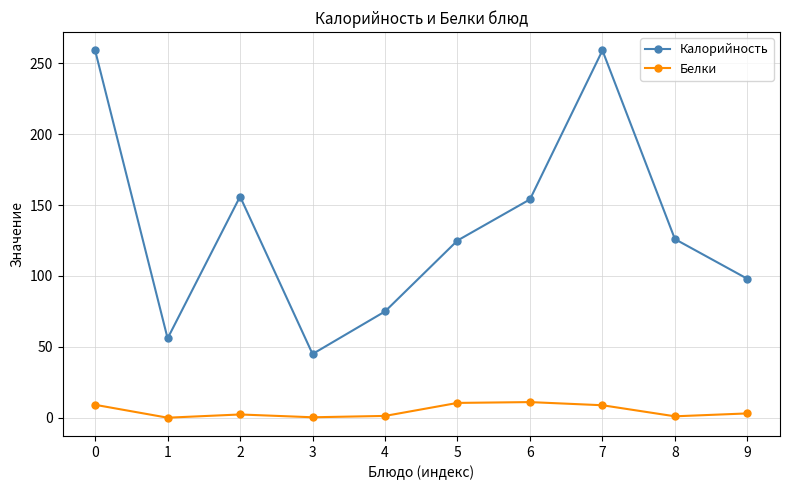

What is the lowest value of the Калорийность series?

45.0